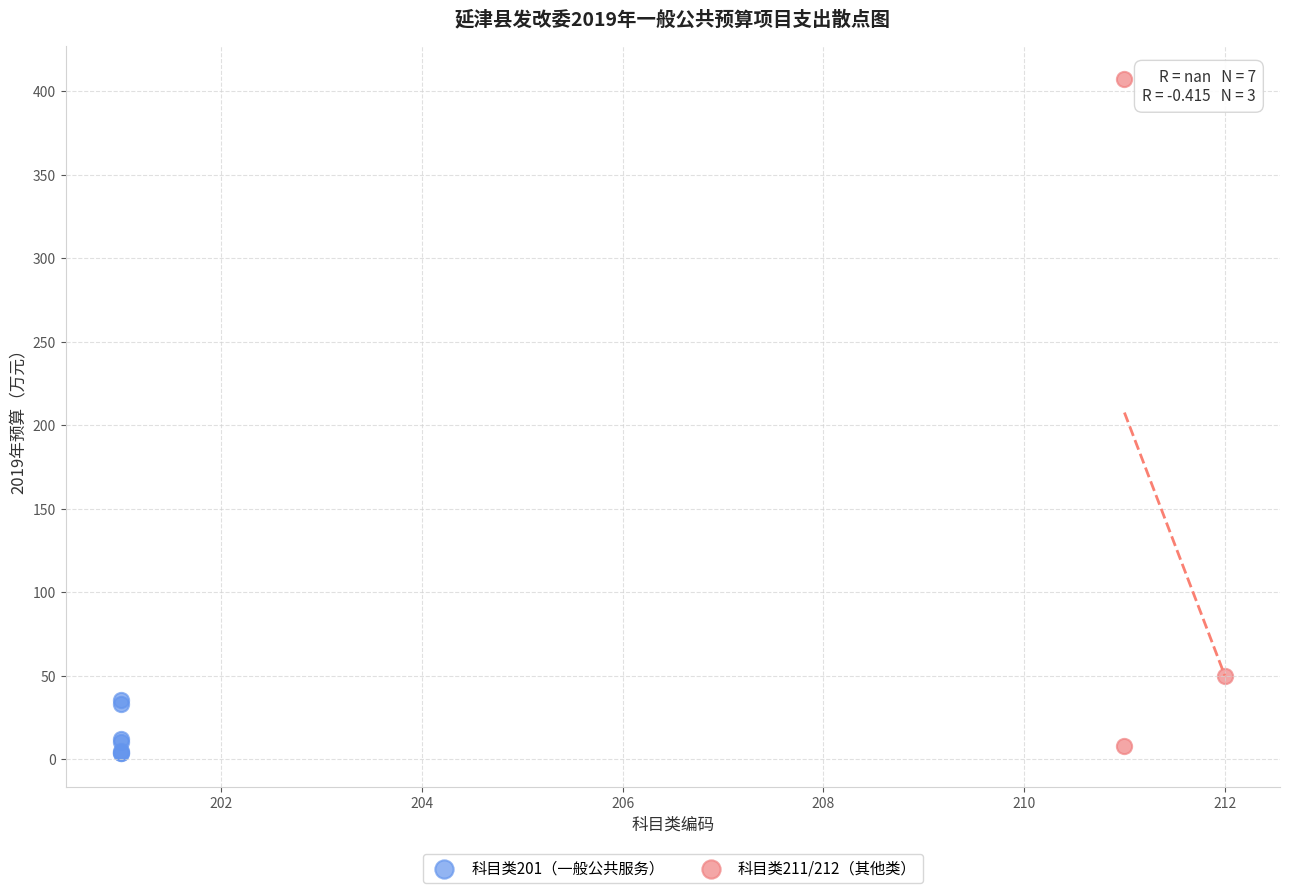

Which series contains the highest Y value?

科目类211/212（其他类）